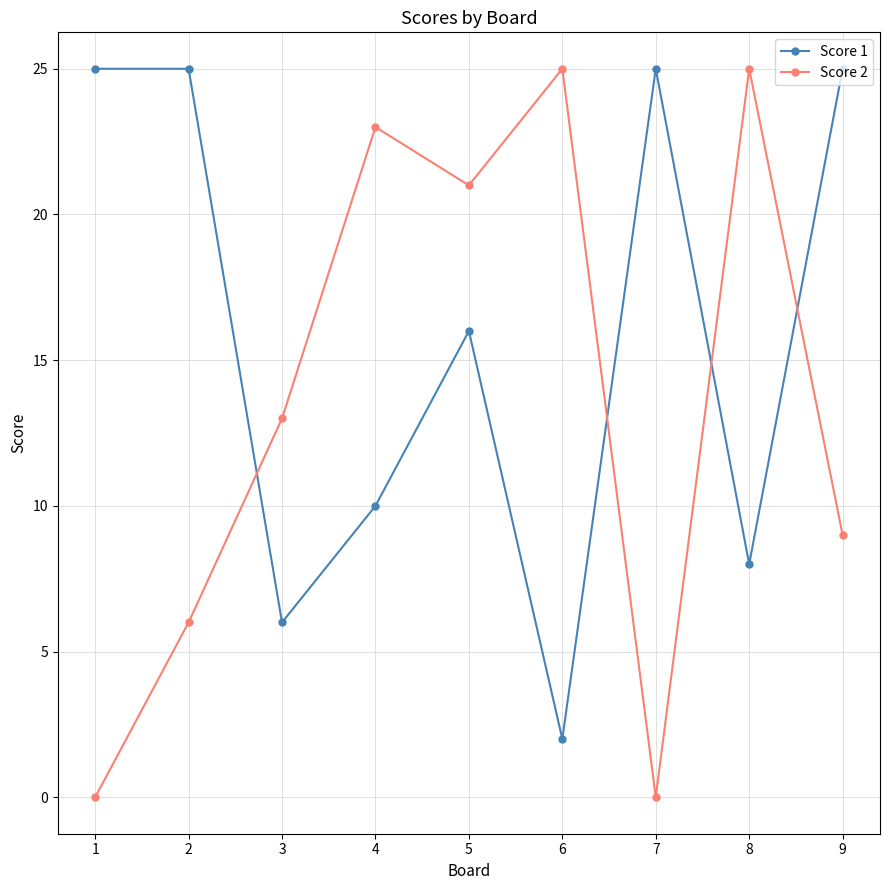

What is the maximum value for Score 1?

25